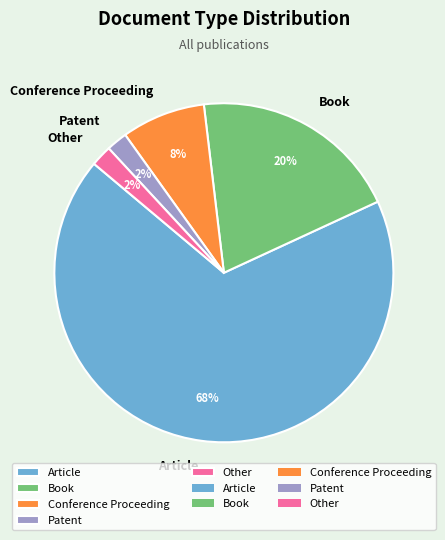

What is the ratio of the value at Patent to the value at Other?

1.0